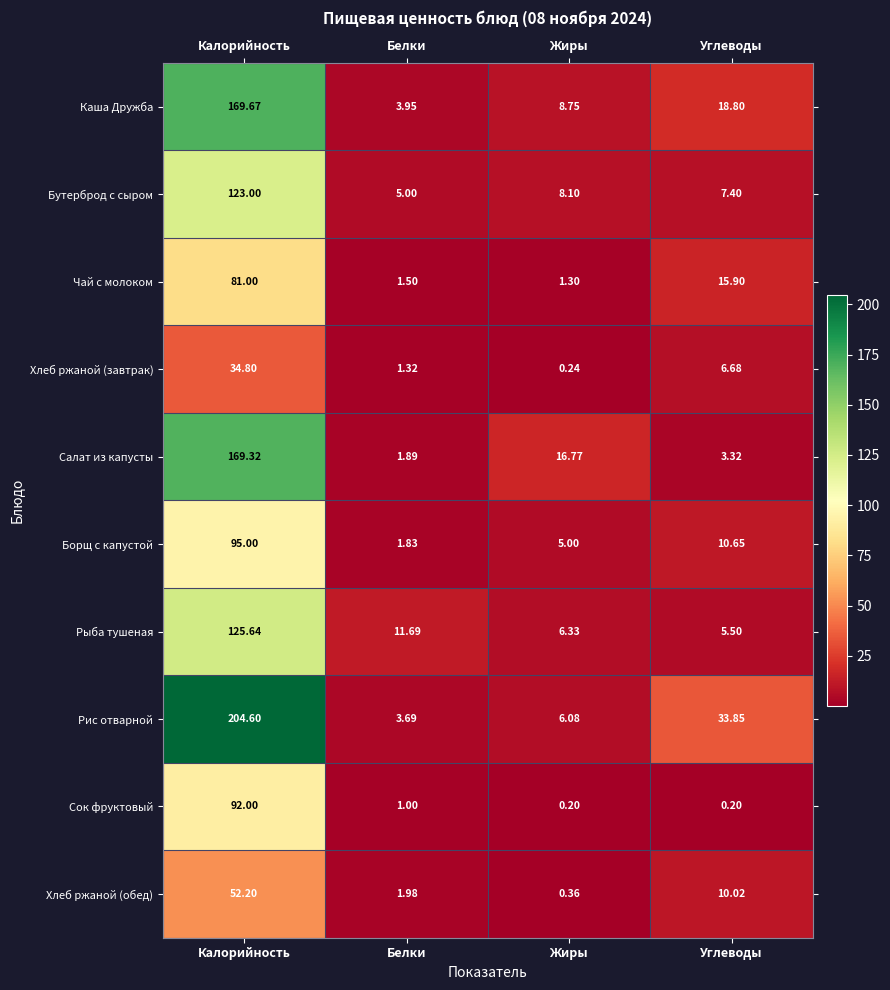

At which category is the sum across all series the highest?

Калорийность